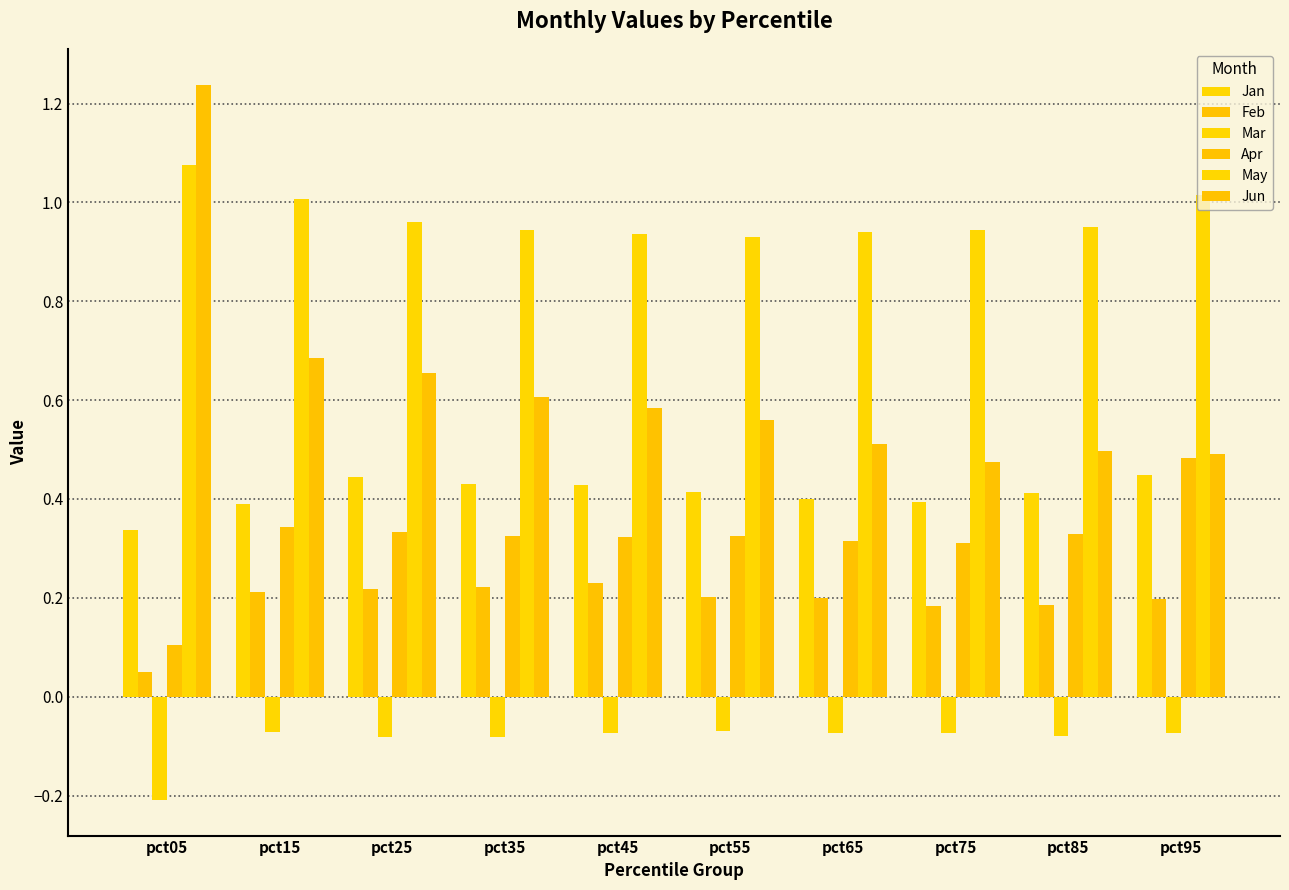

What is the value of the Feb bar at the 3rd from the left?

0.2